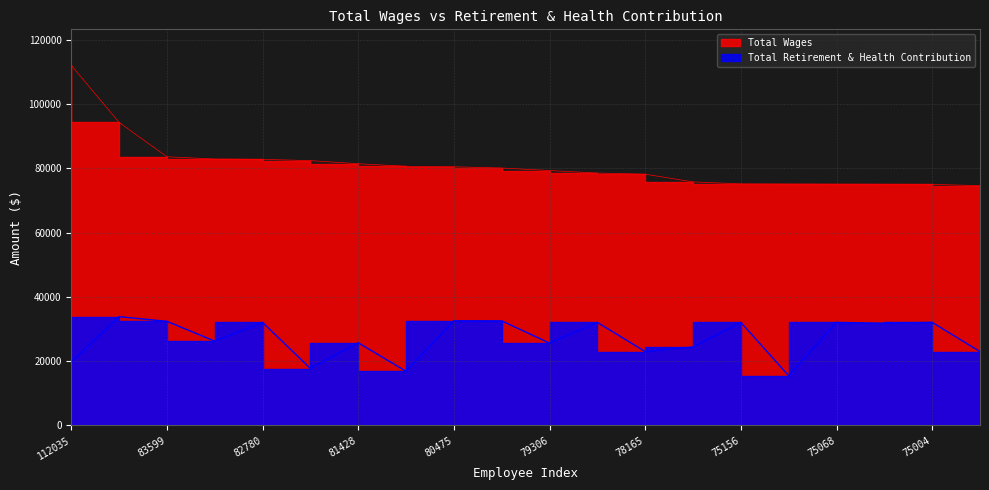

Which series has the largest total across all categories?

Total Wages